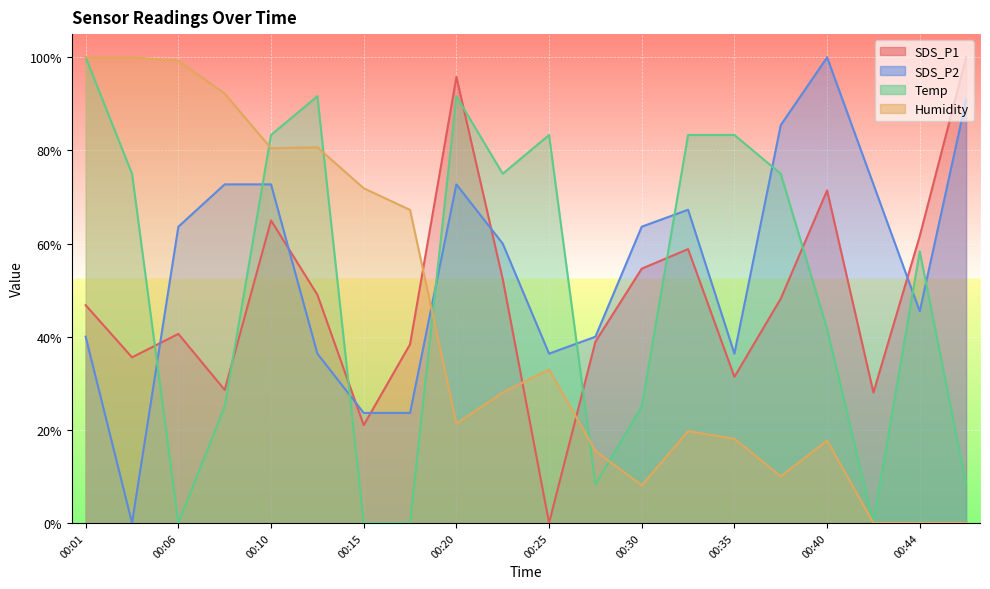

Reading left to right, list all the values displayed in this chart.

SDS_P1: 46.8	35.6	40.6	28.6	65.0	49.0	21.0	38.4	95.8	52.4	0.0	38.9	54.6	58.8	31.4	48.2	71.4	28.0	61.6	100.0
SDS_P2: 40.0	0.0	63.6	72.7	72.7	36.4	23.6	23.6	72.7	60.0	36.4	40.0	63.6	67.3	36.4	85.5	100.0	72.7	45.5	90.9
Temp: 100.0	75.0	0.0	25.0	83.3	91.7	0.0	0.0	91.7	75.0	83.3	8.3	25.0	83.3	83.3	75.0	41.7	0.0	58.3	8.3
Humidity: 100.0	100.0	99.3	92.2	80.5	80.7	71.9	67.2	21.3	28.0	33.0	15.5	8.1	19.7	18.1	10.0	17.7	0.0	0.0	0.0